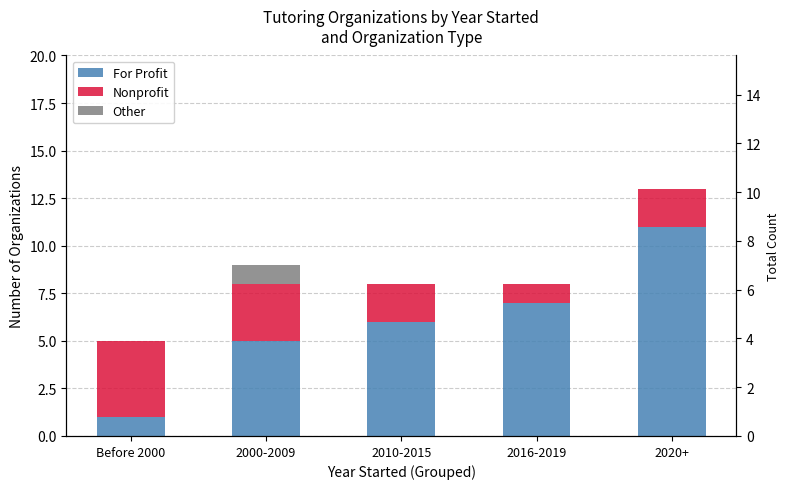

What is the difference between the maximum and minimum values in the Other series?

1